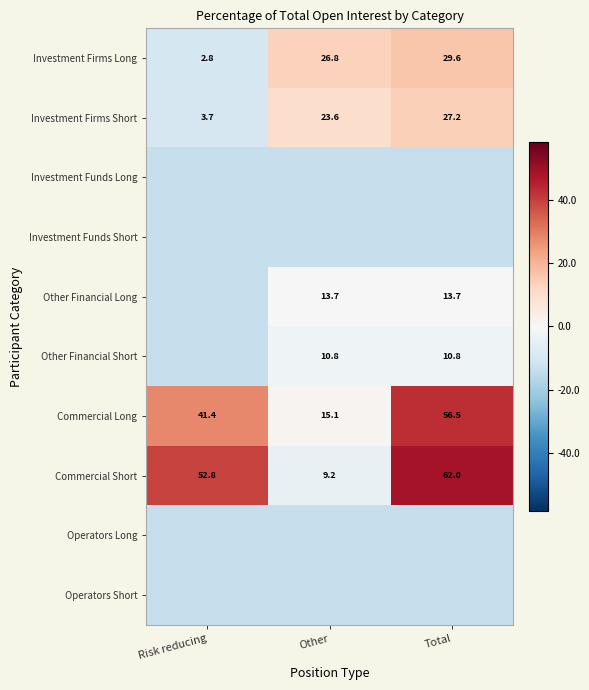

At which label does Commercial Long first exceed 41?

Risk reducing